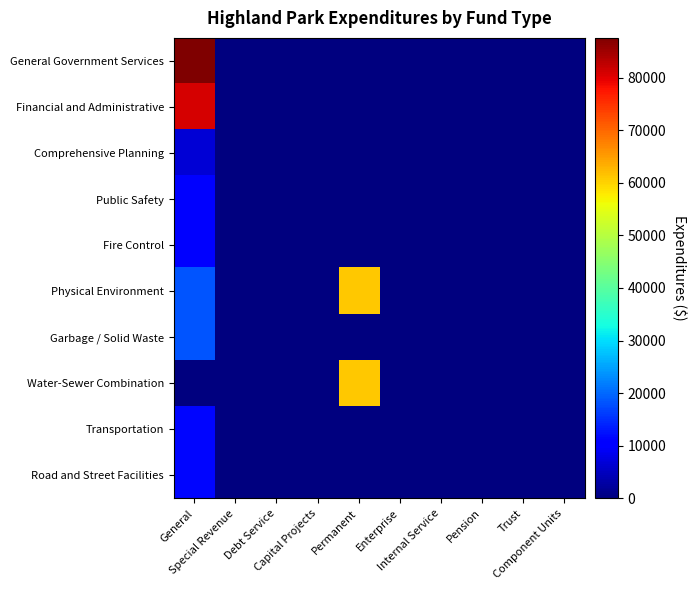

What is the greatest value displayed?

87540